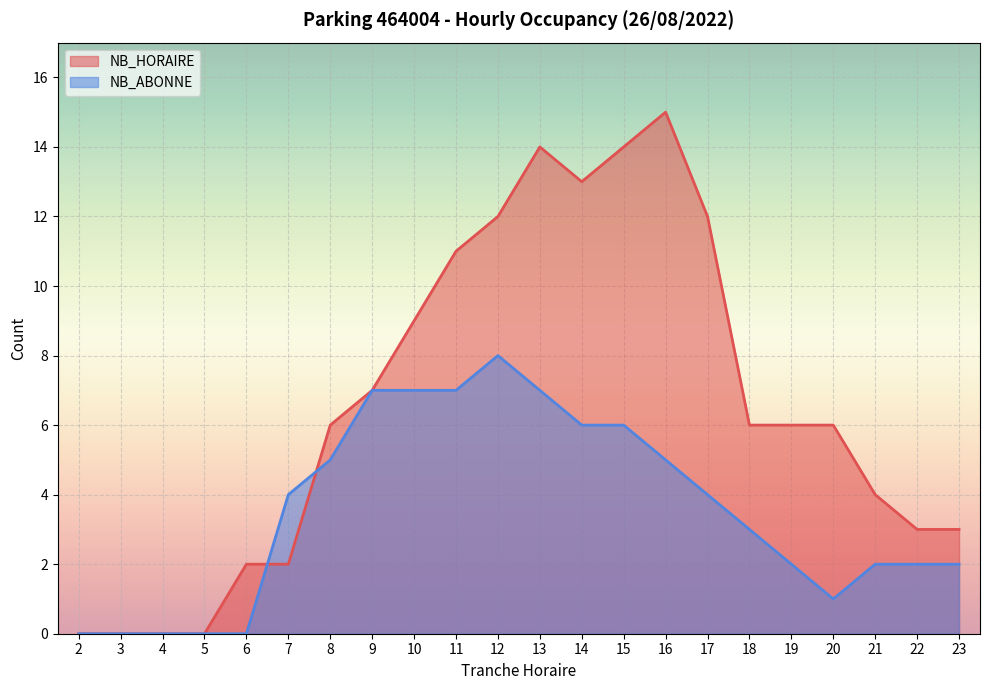

What is the sum of all NB_HORAIRE values?

145